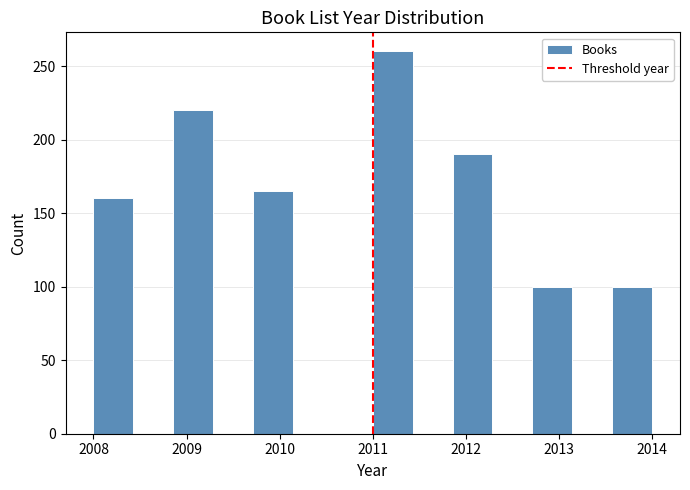

How tall is the bar that spans 2011.9 to 2012.3 on the x-axis? Neither the bar edges nor the heights are printed on the chart, so give them approximately, as read against the axes.

190